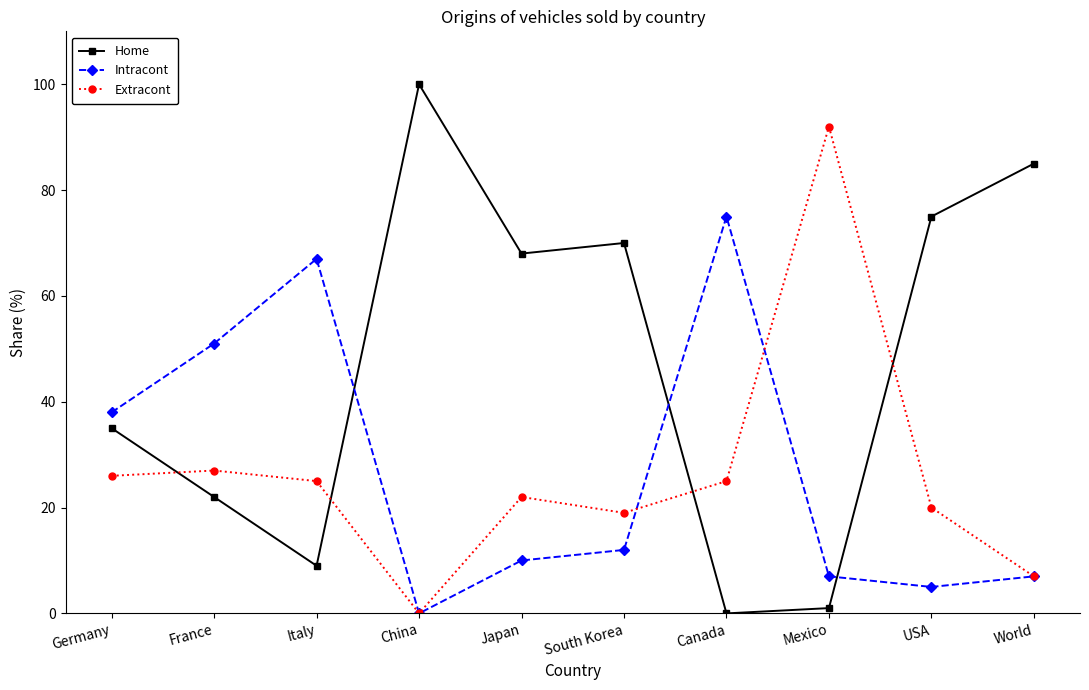

What is the difference between the maximum and minimum values in the Extracont series?

92